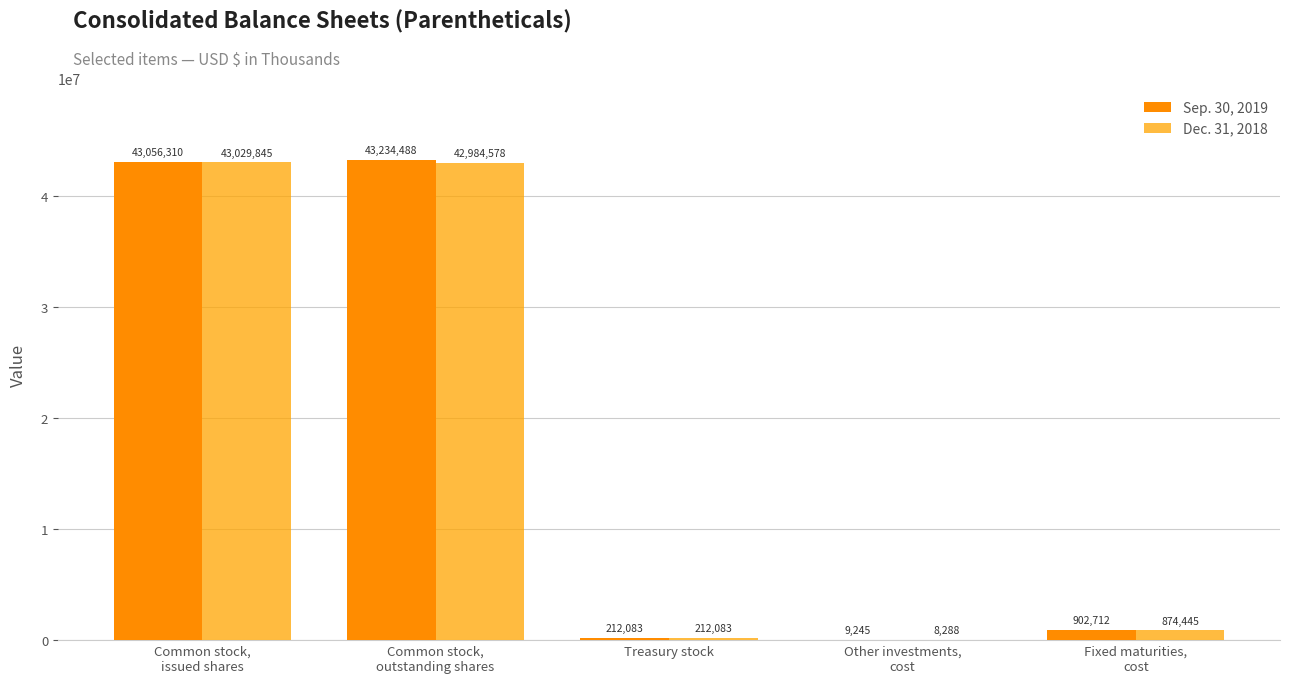

Count the number of data series in this chart.

2